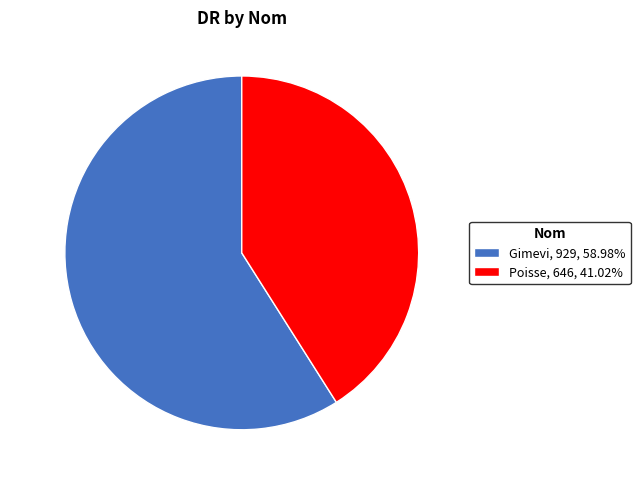

Which category has the smallest portion of the pie?

Poisse